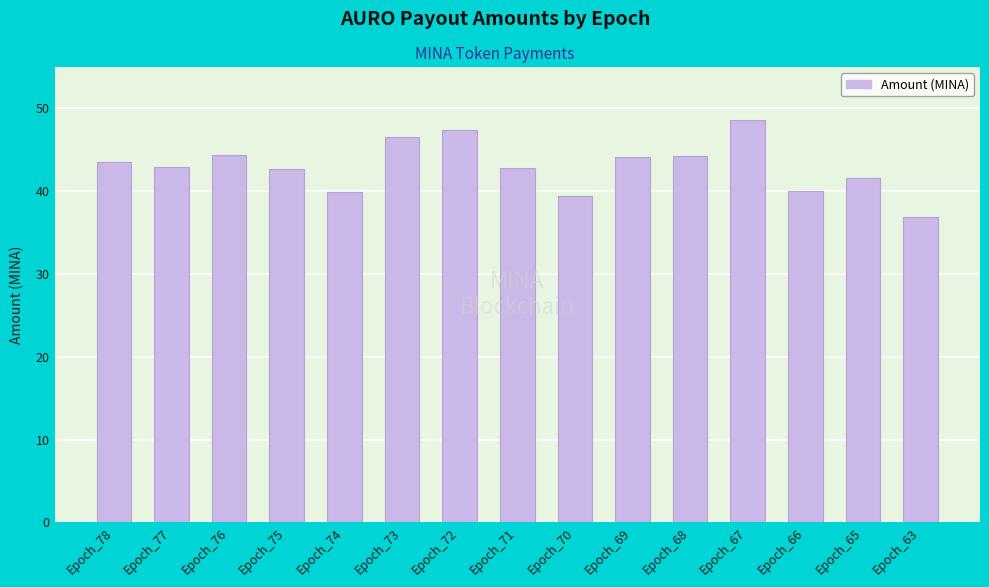

What is the maximum value shown in the chart?

48.6